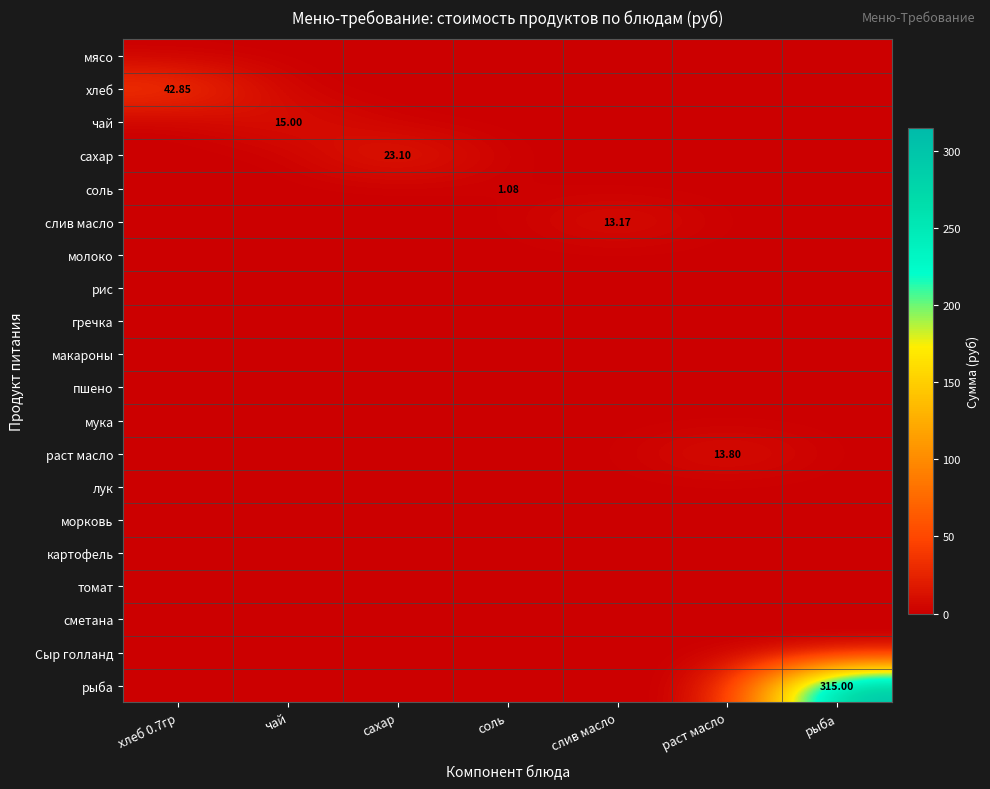

Rank the series at раст масло from highest to lowest value.

раст масло, мясо, хлеб, чай, сахар, соль, слив масло, молоко, рис, гречка, макароны, пшено, мука, лук, морковь, картофель, томат, сметана, Сыр голланд, рыба